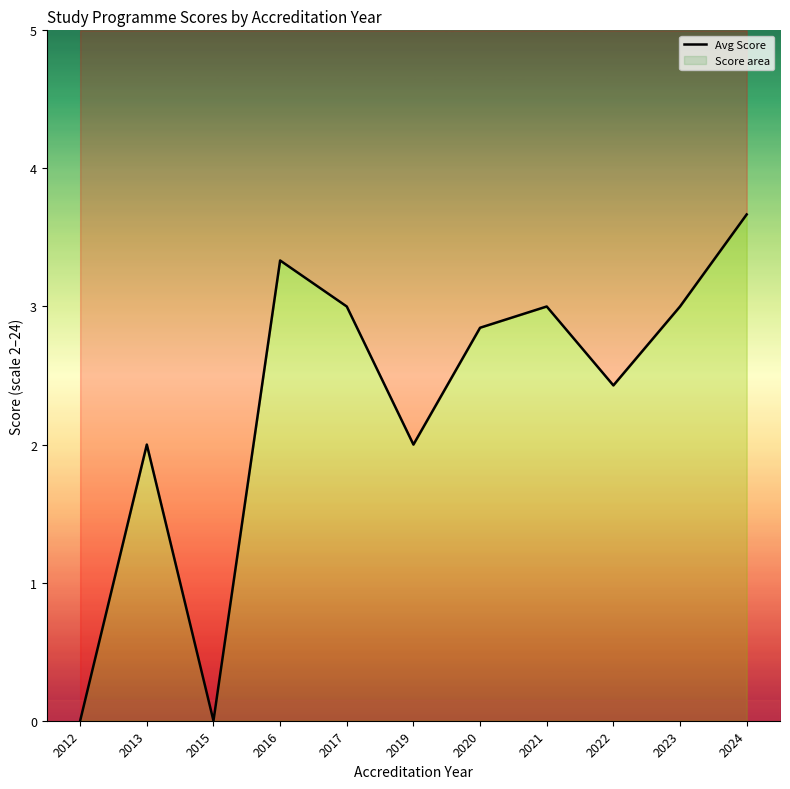

True or false: there are more than 0 points higher than both neighbors.

True